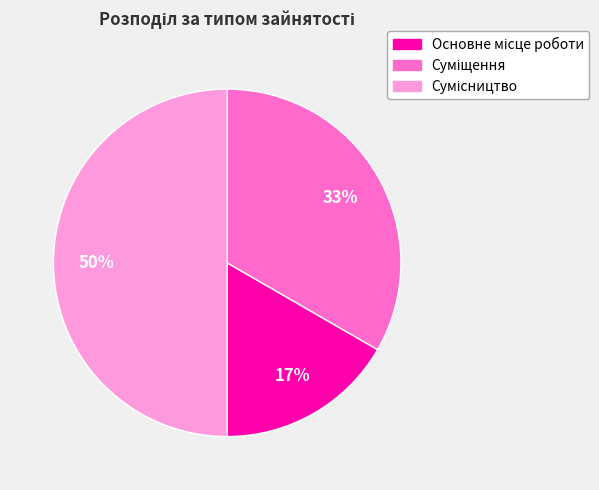

To the nearest percent, what is the difference between the largest and smallest slice percentages?

33%